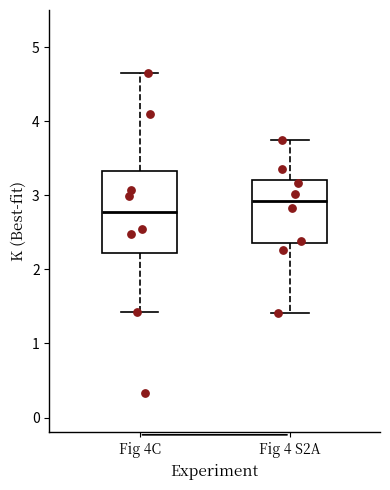

Which box has the lowest median line?

Fig 4C